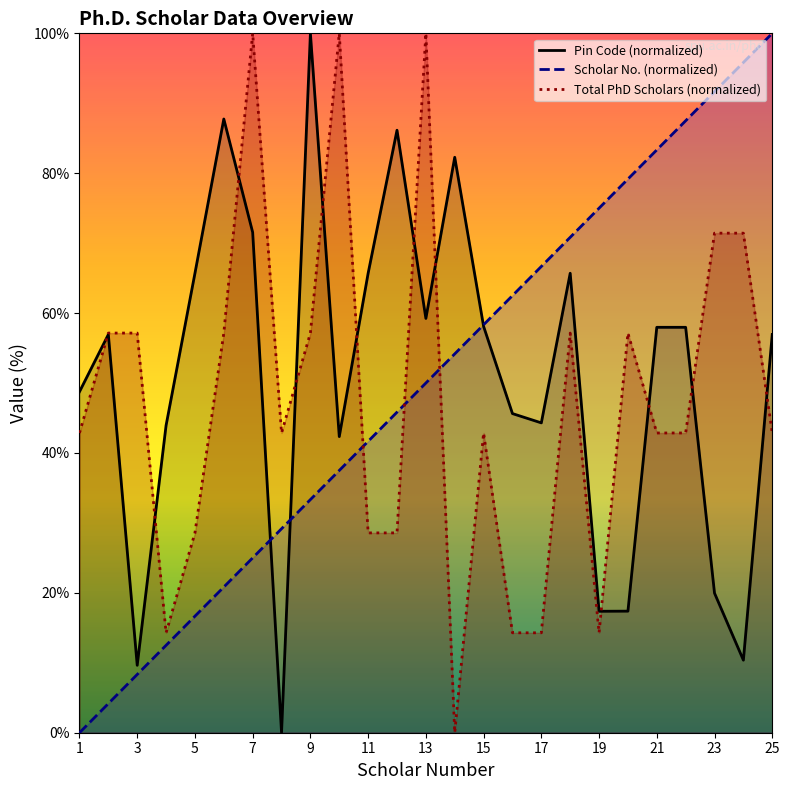

Is it true that Scholar No. equals 4.2 at 2?

True